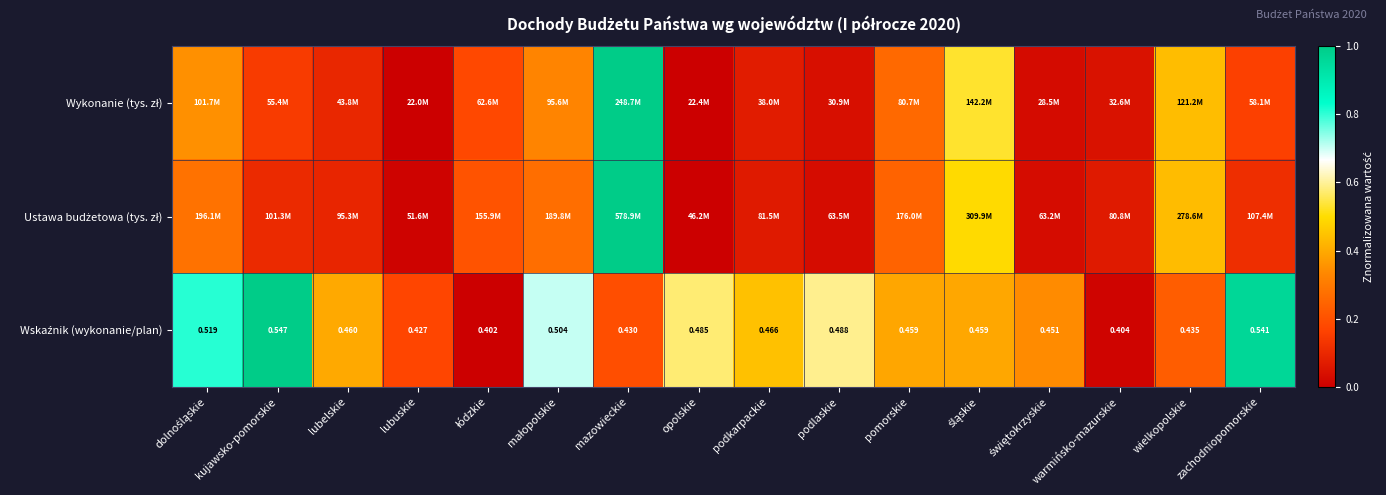

How many categories are shown in the chart?

16